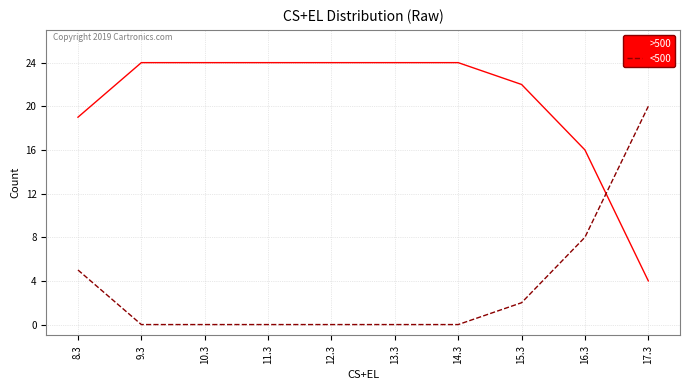

Which series has the largest total across all categories?

>500